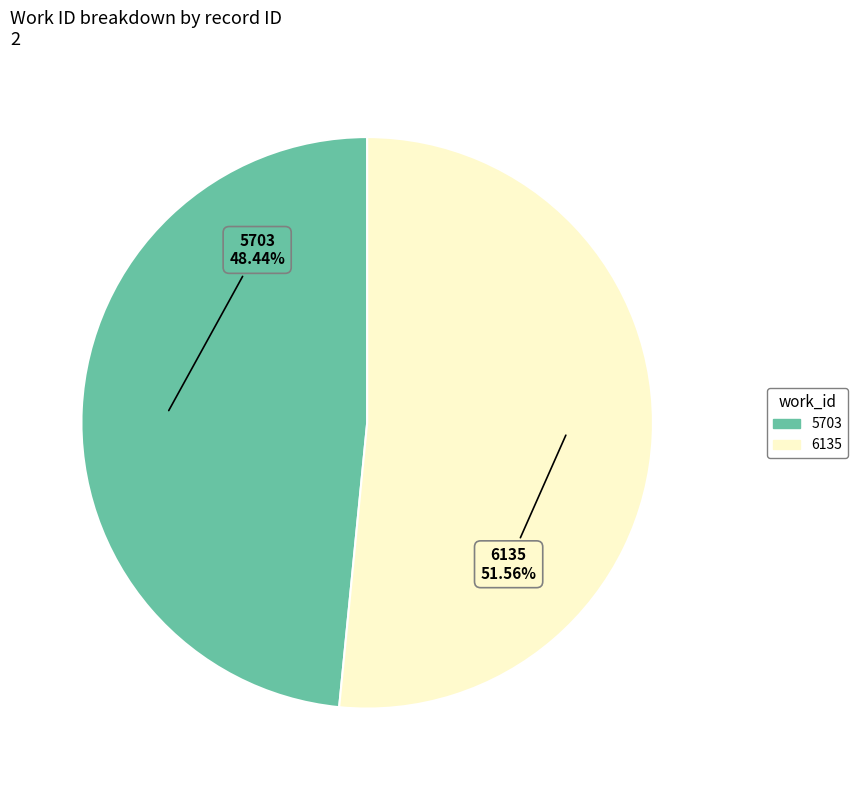

Which has a higher value, 5703 or 6135?

6135